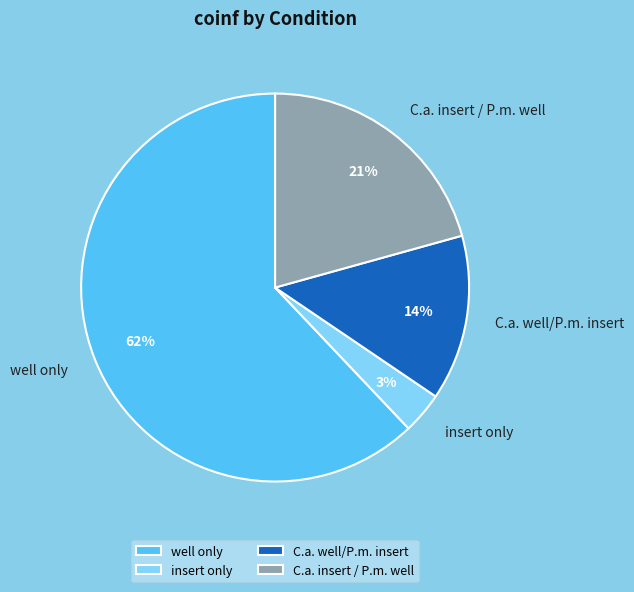

Does C.a. well/P.m. insert represent more than half of the total?

No